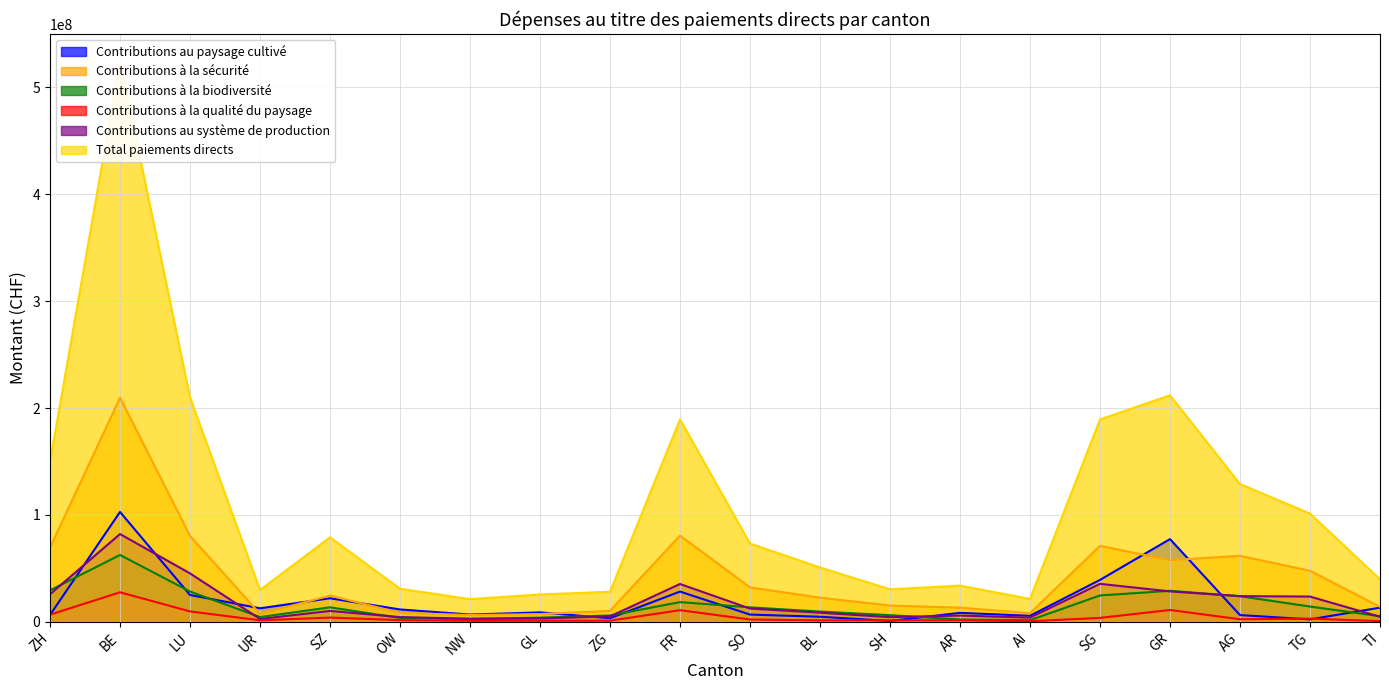

In Contributions au paysage cultivé, how many points are higher than both neighbors (excluding endpoints)?

6